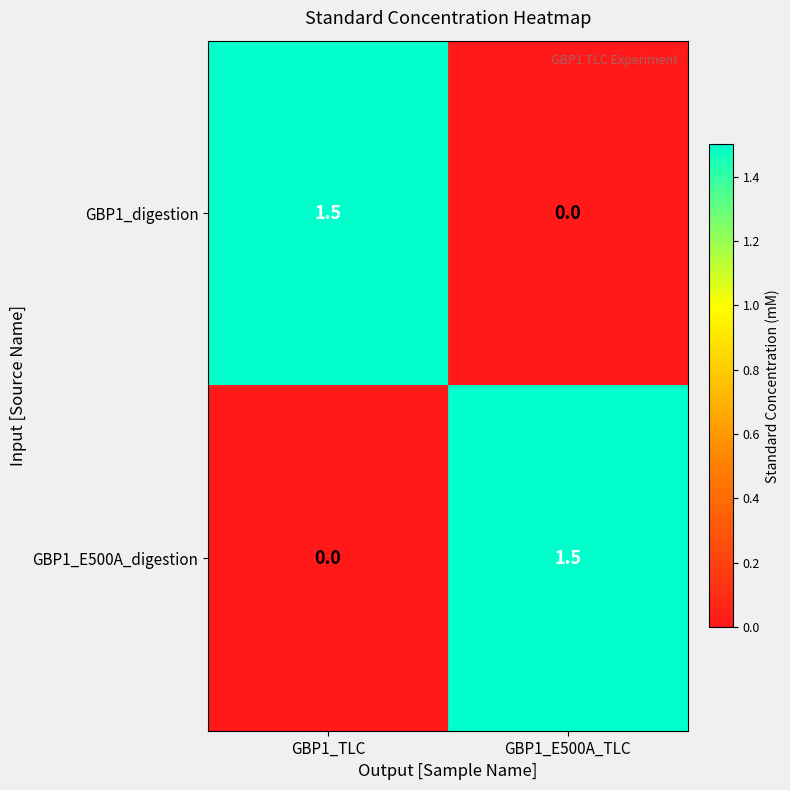

Reading left to right, what are all the values shown in this chart?

GBP1_digestion: GBP1_TLC=1.5	GBP1_E500A_TLC=0.0
GBP1_E500A_digestion: GBP1_TLC=0.0	GBP1_E500A_TLC=1.5